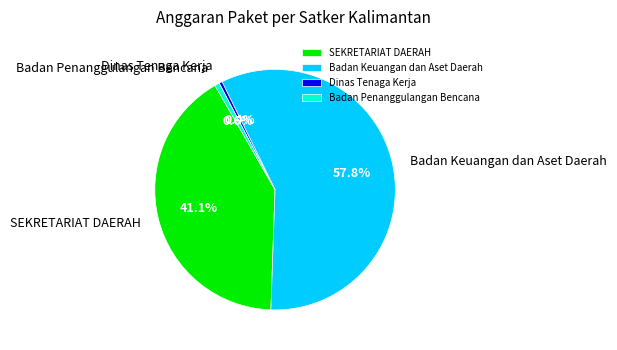

Which slice is the largest?

Badan Keuangan dan Aset Daerah